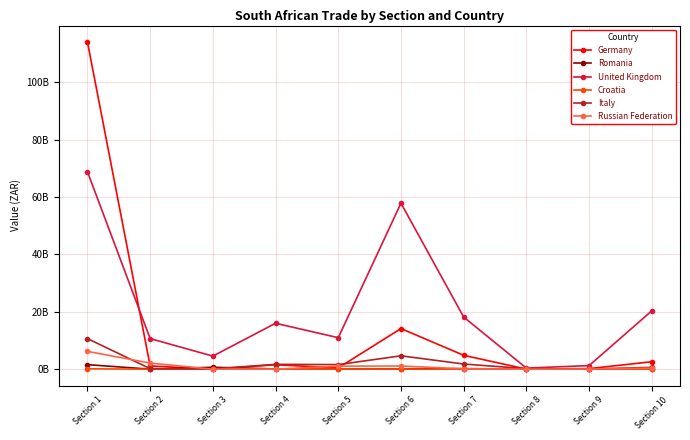

Does the chart have visible grid lines?

Yes